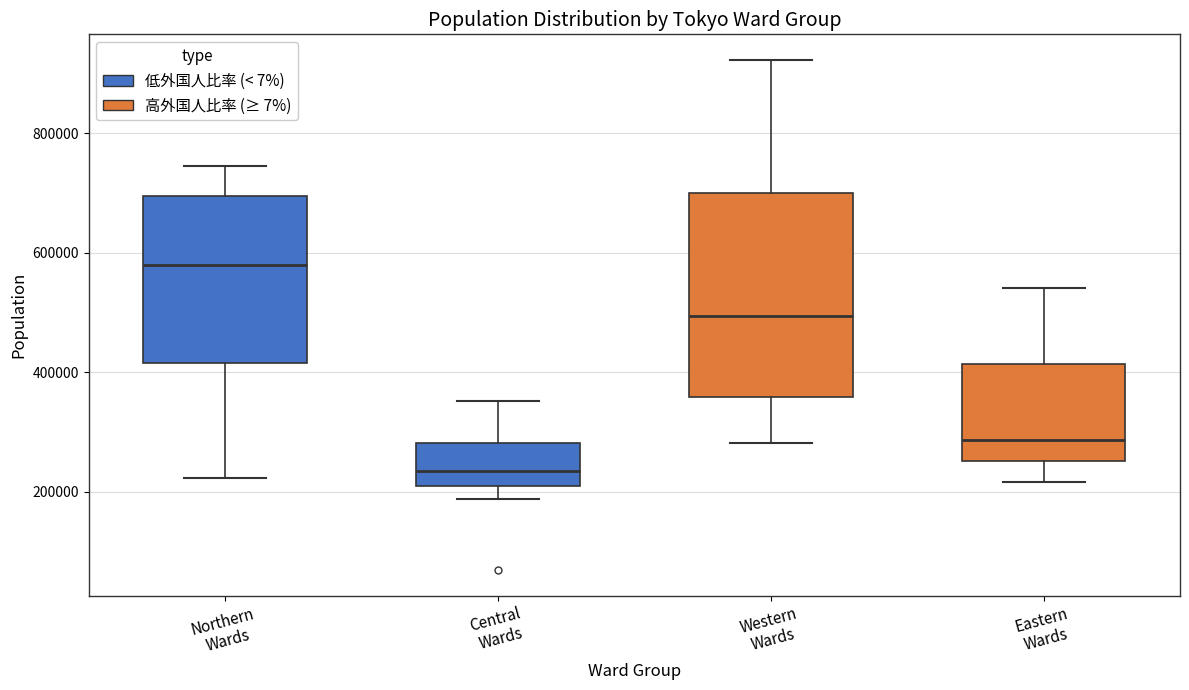

Comparing the boxes themselves (not the whiskers), which one is the tallest?

Western Wards